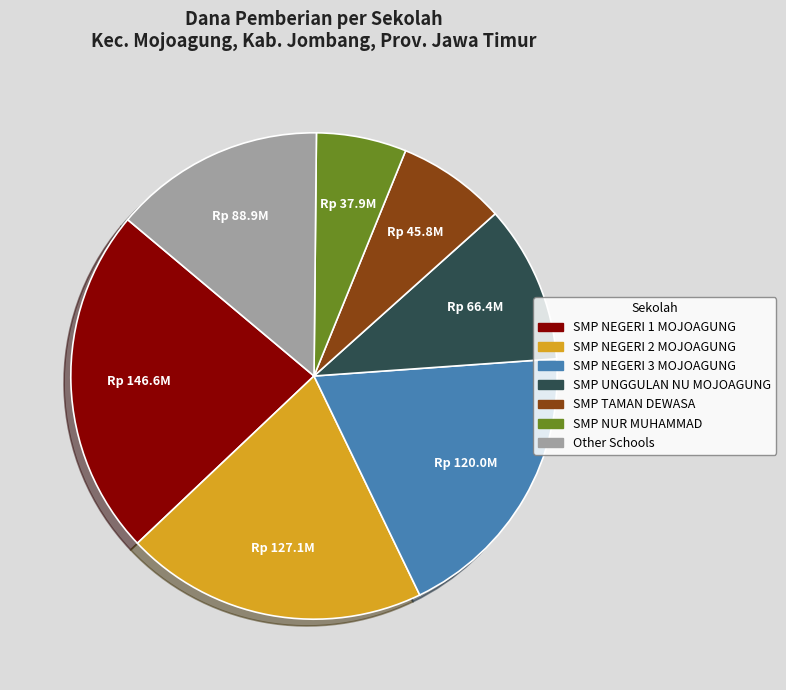

True or false: Other Schools accounts for 14% of the total.

True